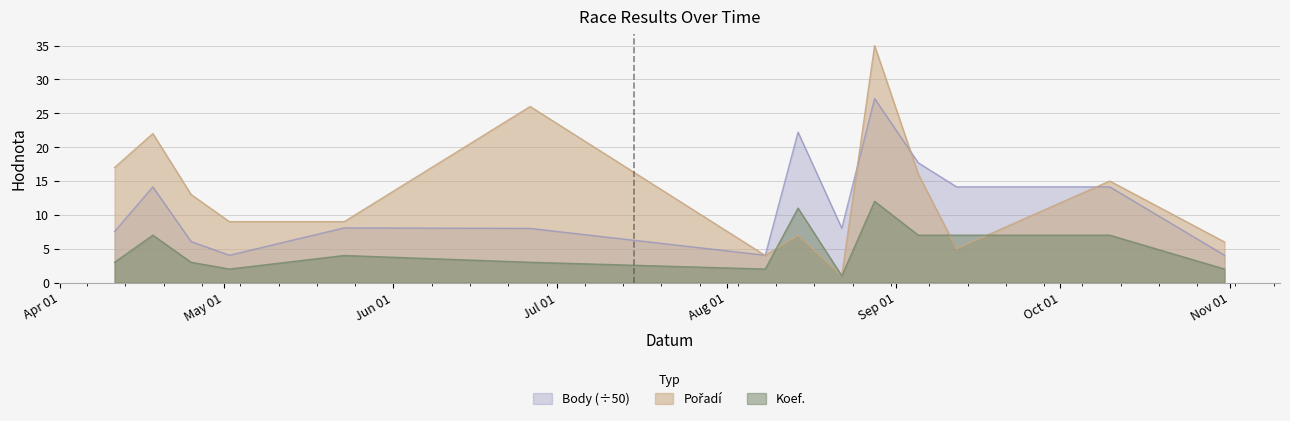

At how many categories does at least one series exceed 22?

3